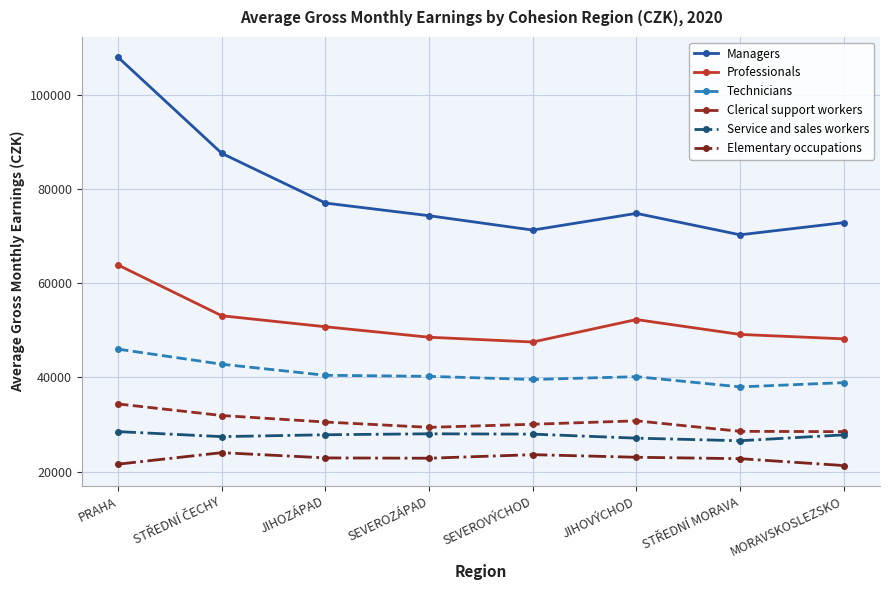

Where does the Service and sales workers series first go above 27817?

PRAHA